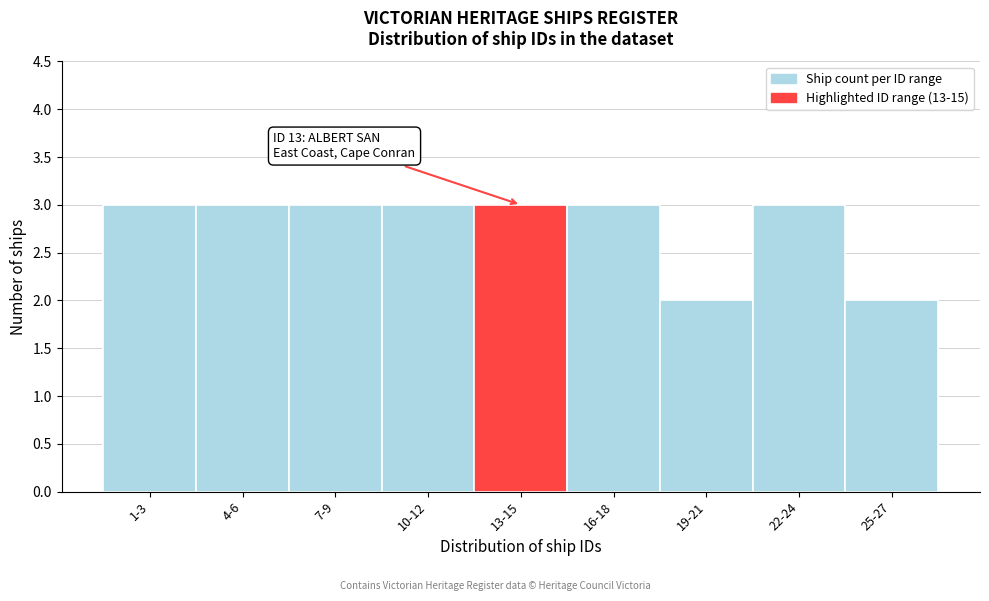

Reading left to right, list all the values displayed in this chart.

3	3	3	3	3	3	2	3	2